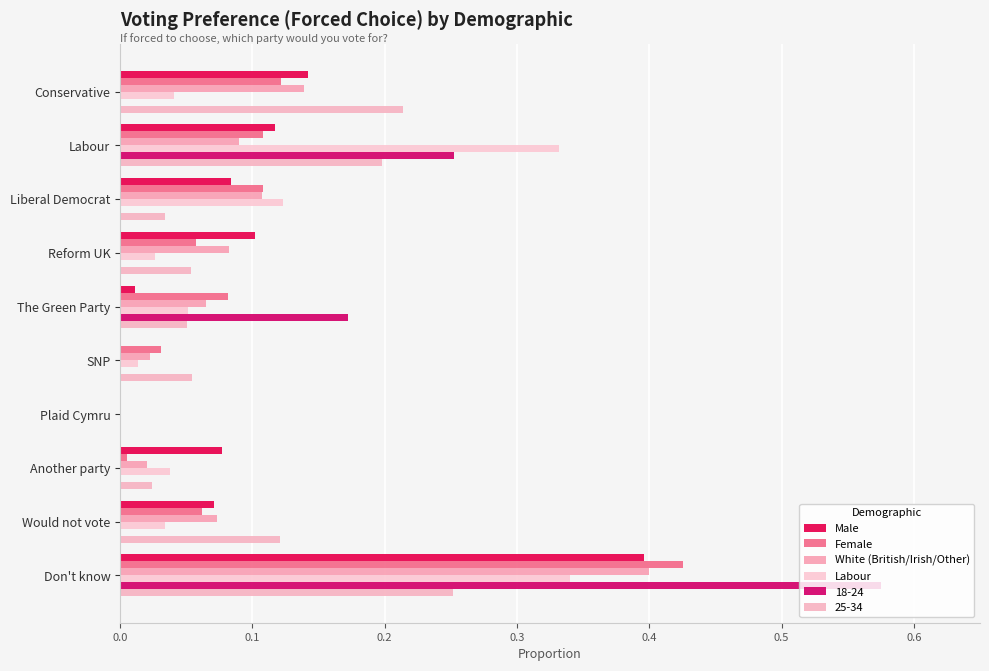

What is the difference between the maximum and minimum values in the Labour series?

0.3